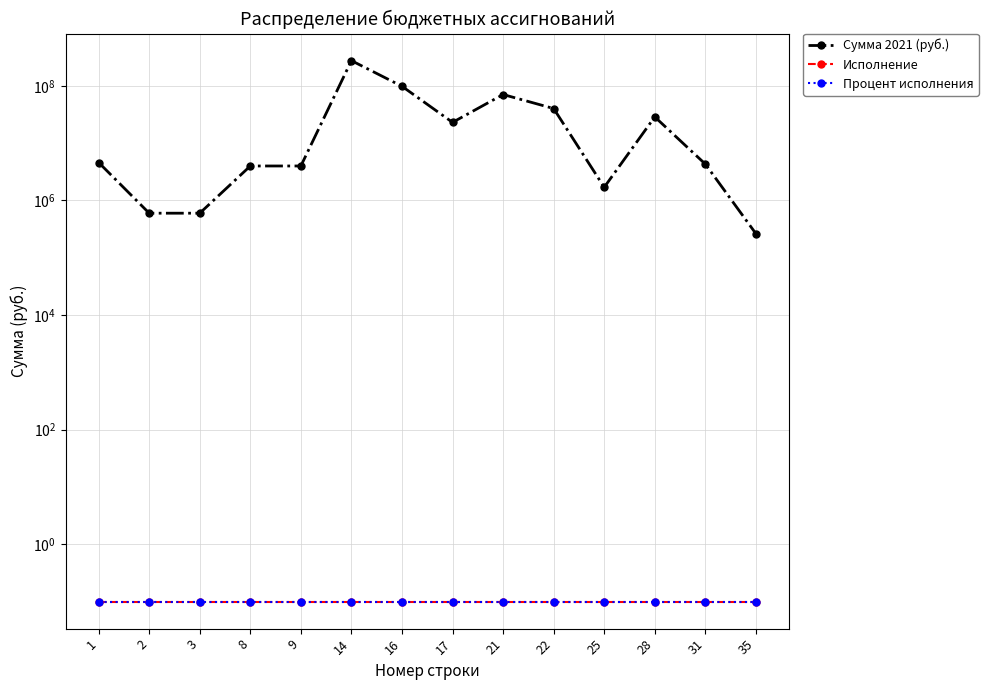

Rank the categories by Сумма 2021 (руб.) value from lowest to highest.

35, 2, 3, 25, 8, 9, 31, 1, 17, 28, 22, 21, 16, 14